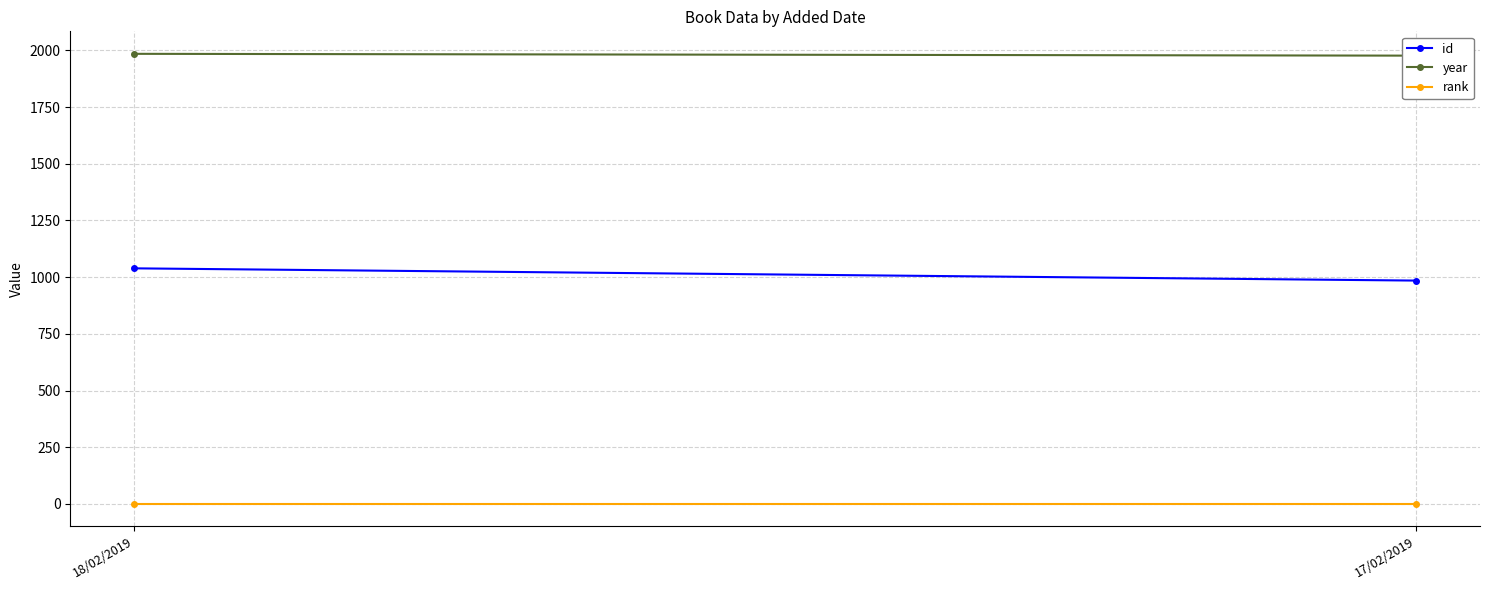

Which series changed the most between 18/02/2019 and 17/02/2019?

id